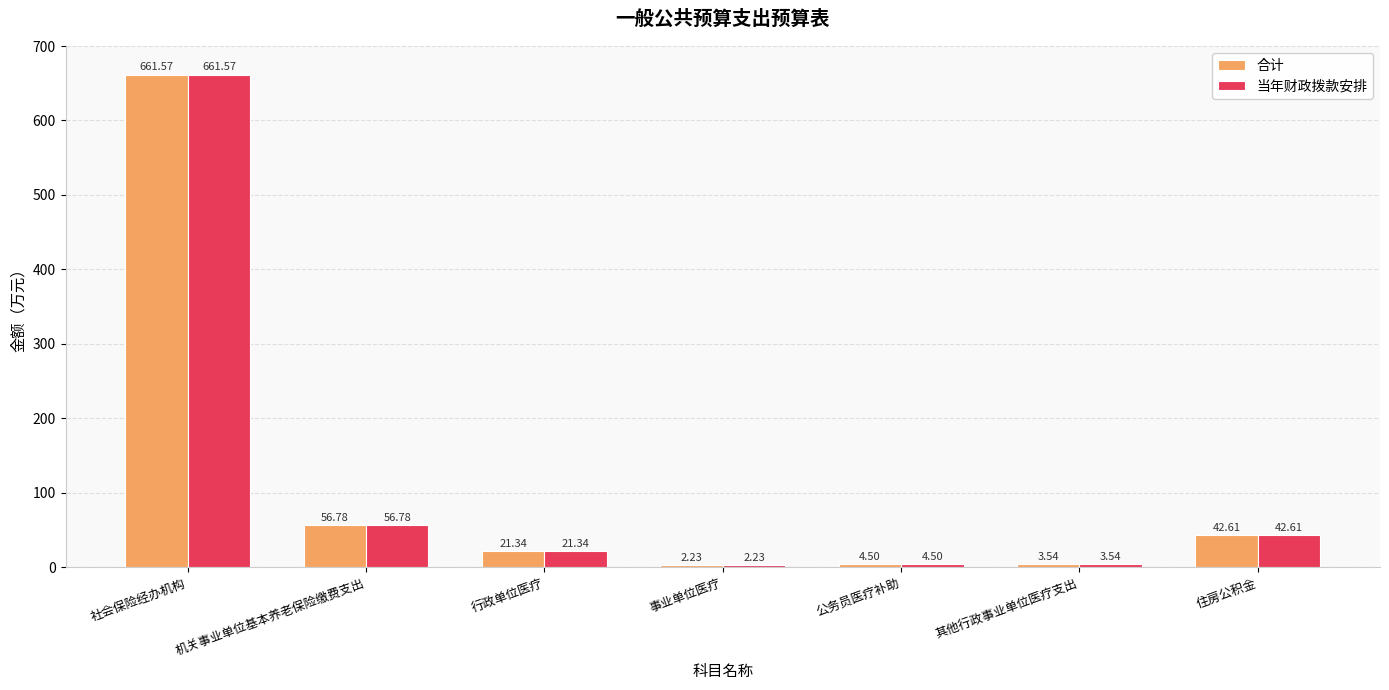

At which label is 合计 closest to 331?

机关事业单位基本养老保险缴费支出